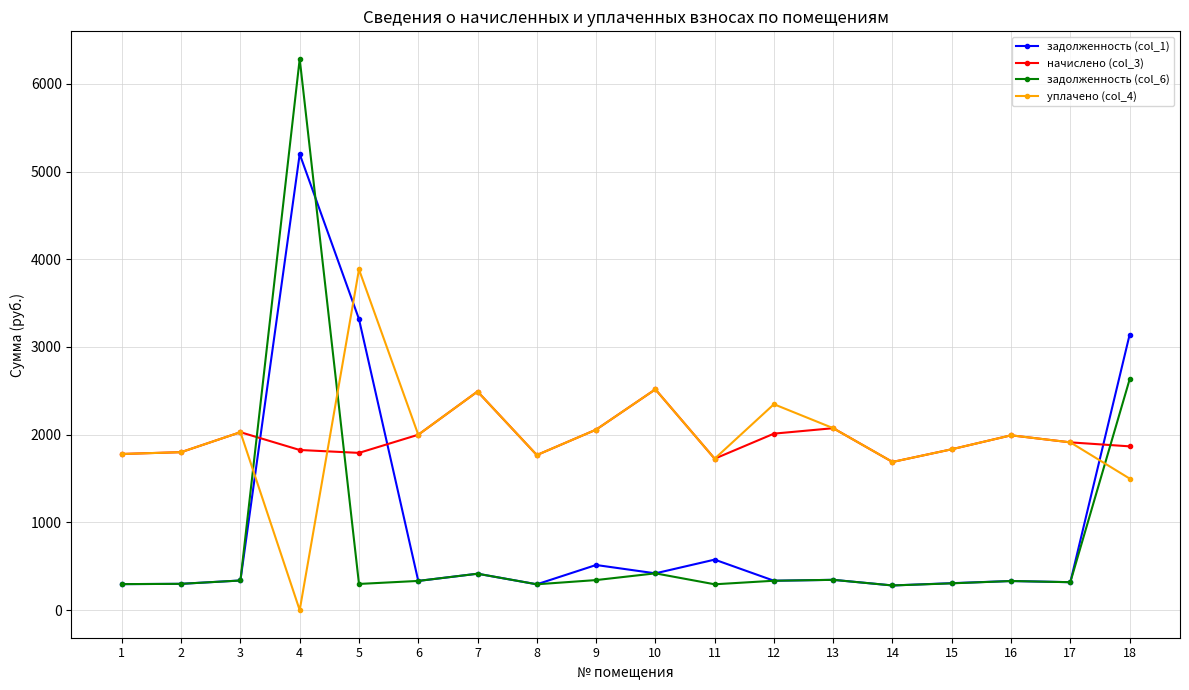

List the series in order of their peak value, lowest first.

начислено (col_3), уплачено (col_4), задолженность (col_1), задолженность (col_6)